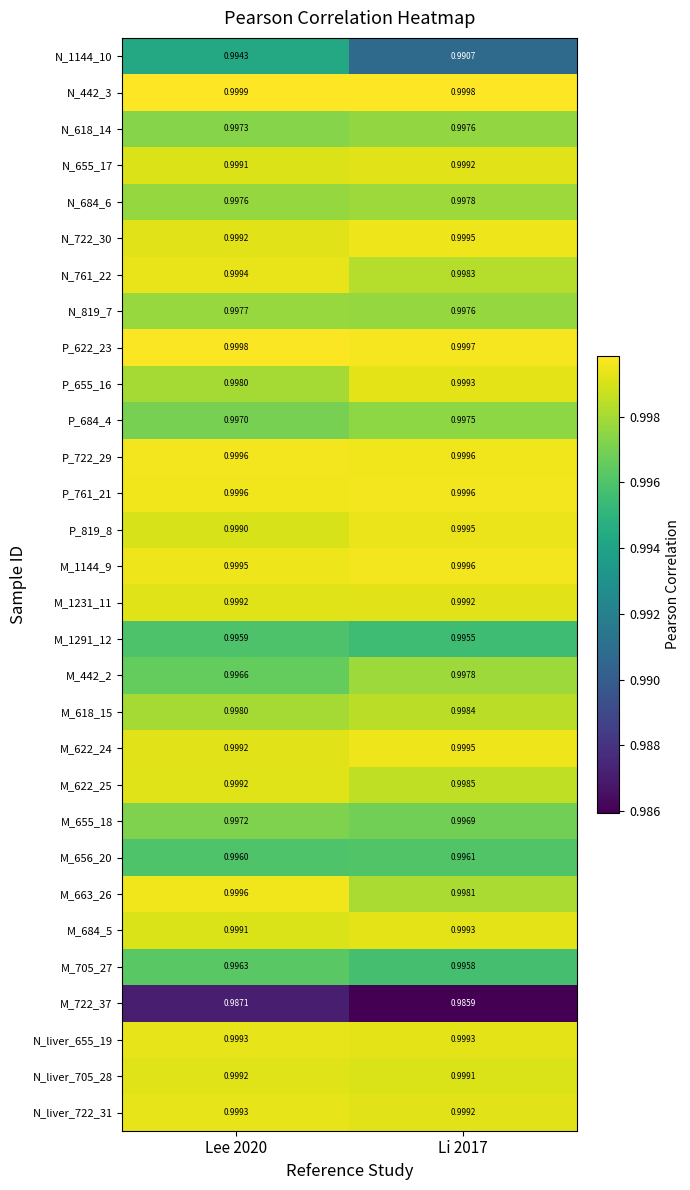

Is the value of N_819_7 at Lee 2020 greater than the value of P_684_4 at Lee 2020?

Yes